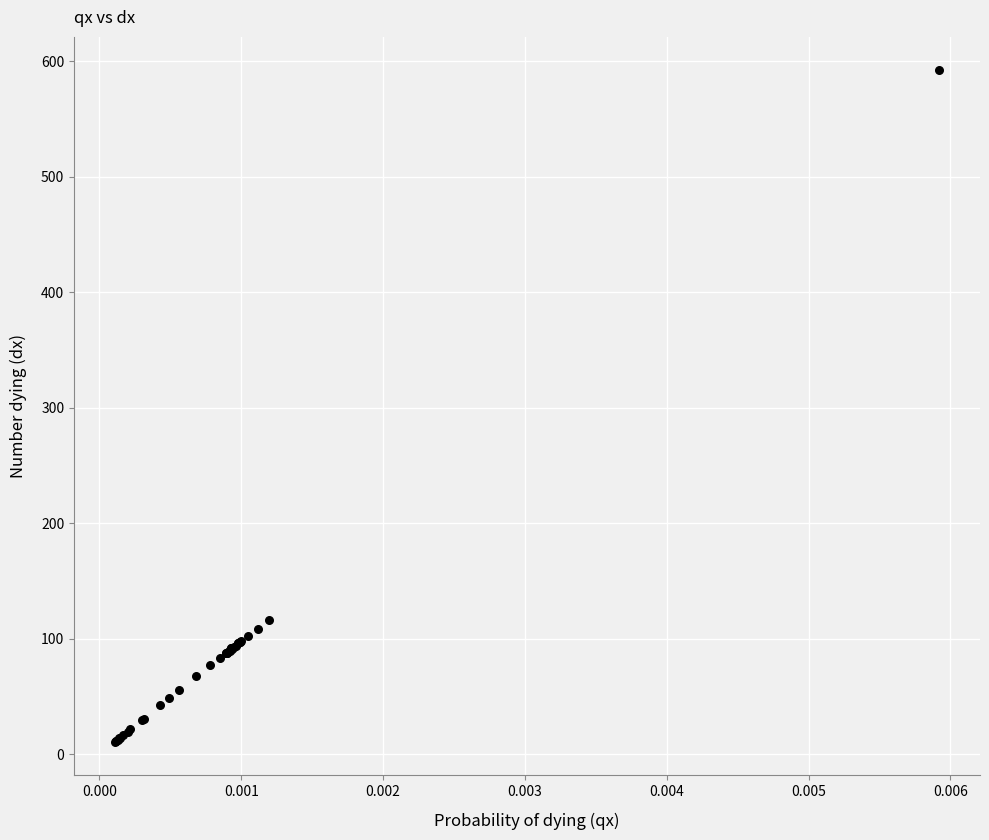

What Y value in the scatter plot is closest to 301?

116.2